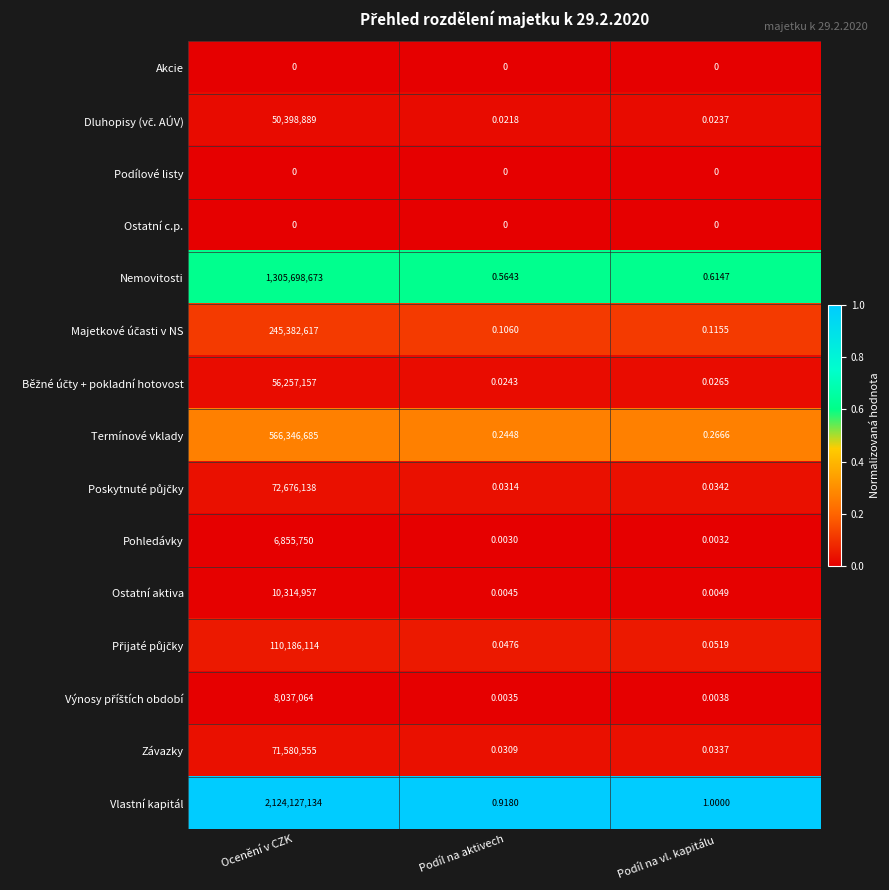

At how many categories does at least one series exceed 0?

3